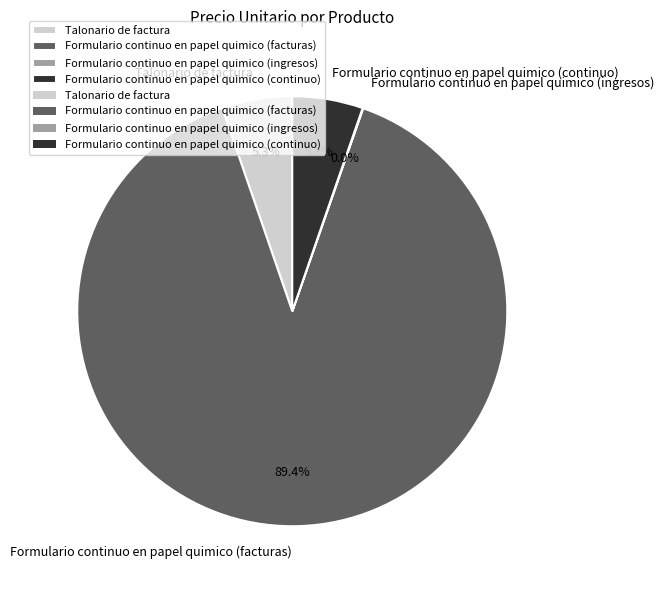

What percentage is the Formulario continuo en papel quimico (continuo) slice, to the nearest percent?

5%